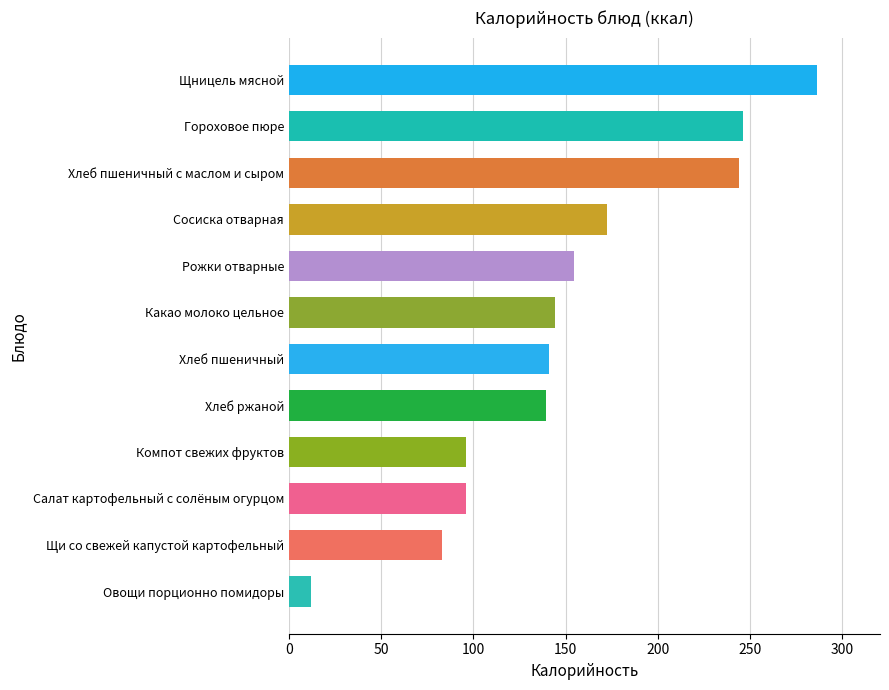

What is the approximate value at Гороховое пюре?

246.2